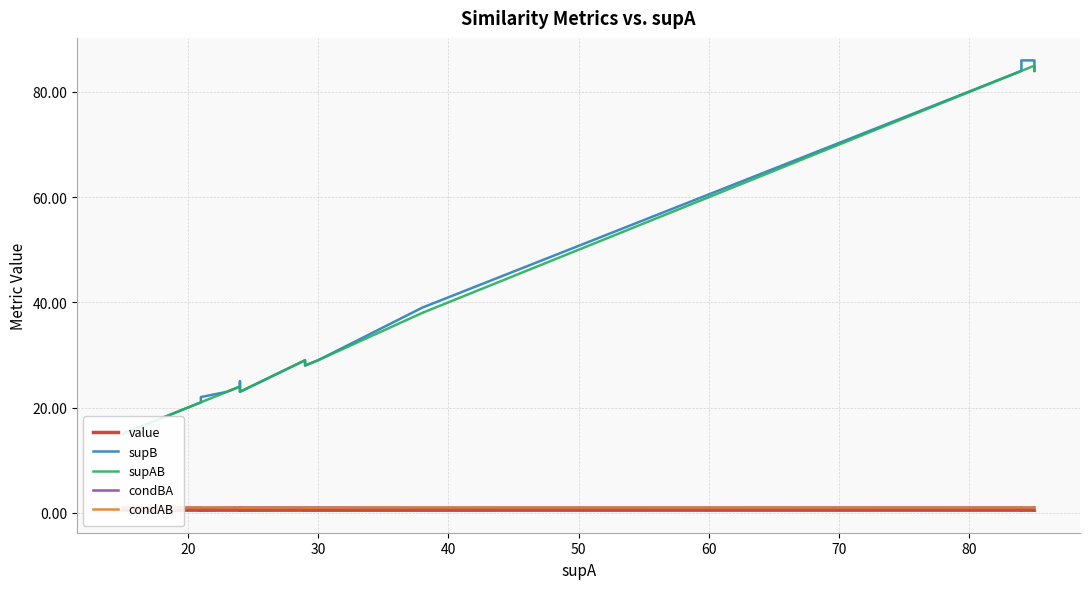

How many condBA values are between 1 and 2?

24